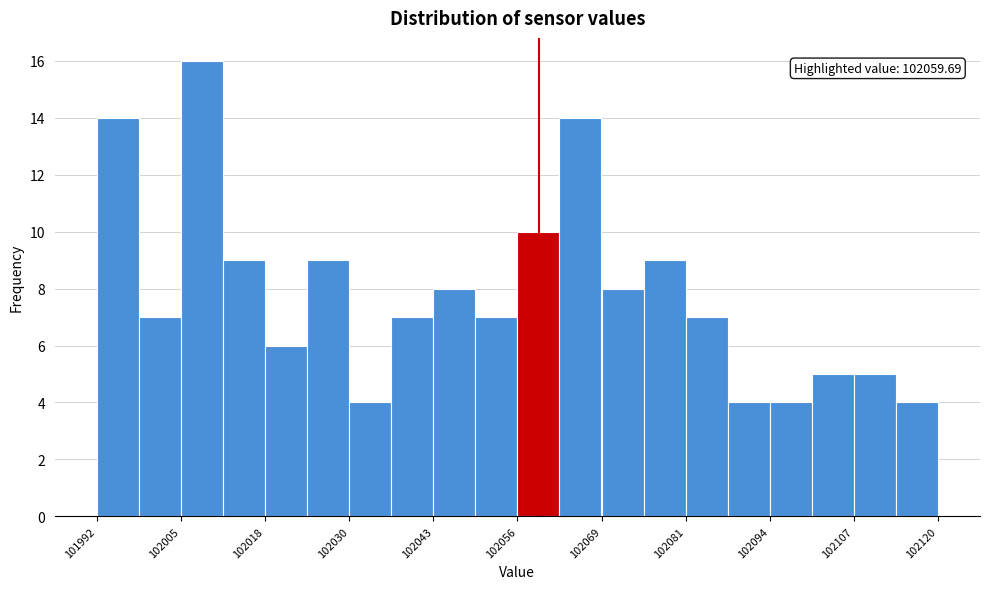

Around what value on the x-axis is the tallest bar? Give the approximate position of its centre, as read against the axis.

102008